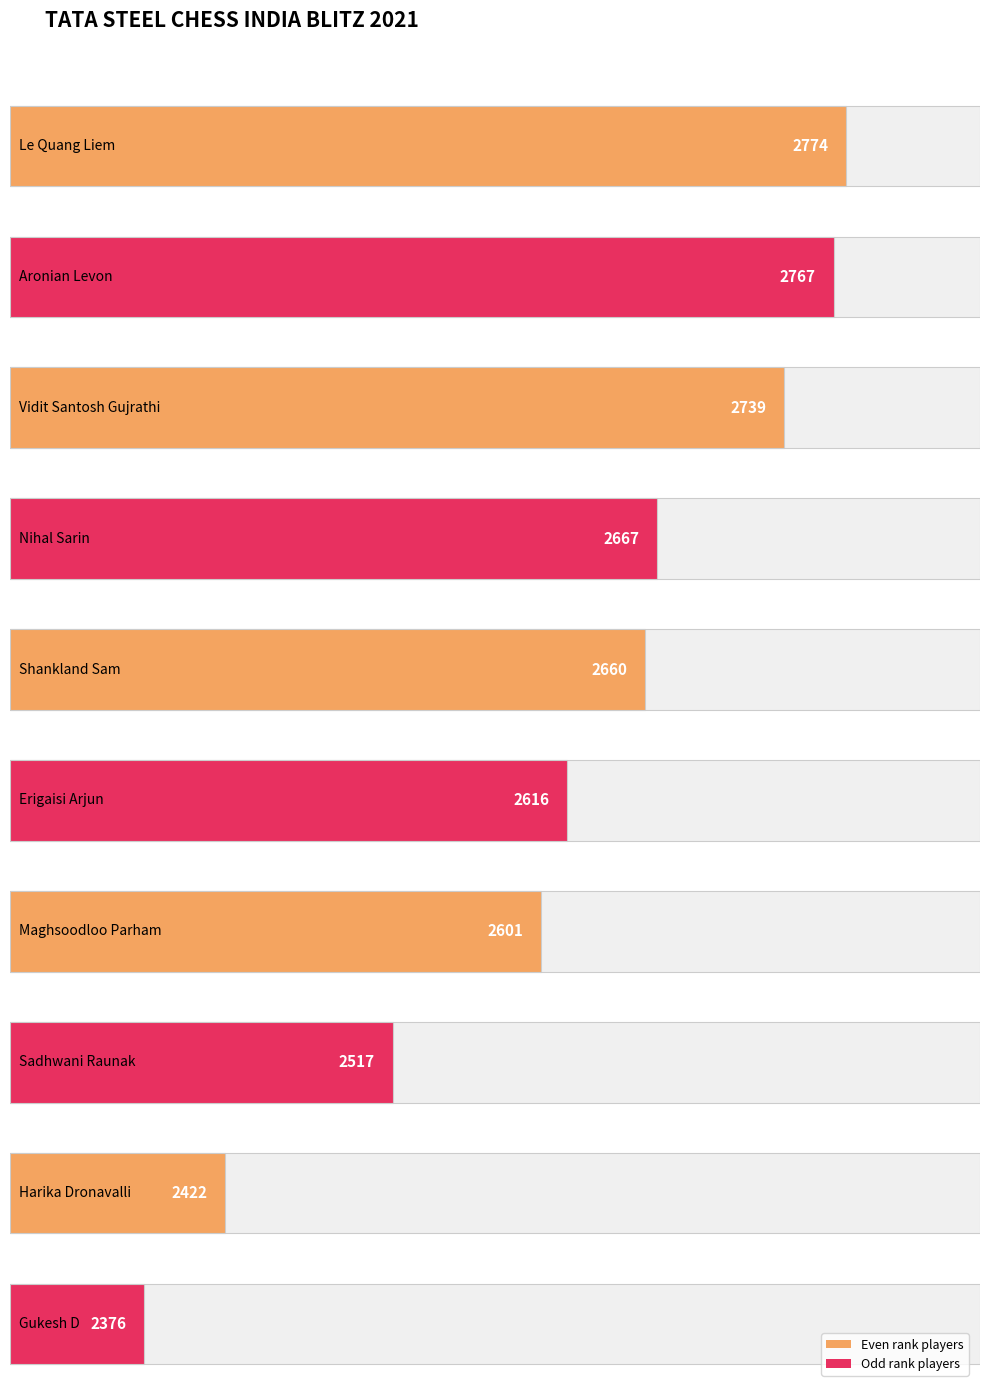

Approximately how many times larger is the value at Aronian Levon compared to Erigaisi Arjun?

1.1